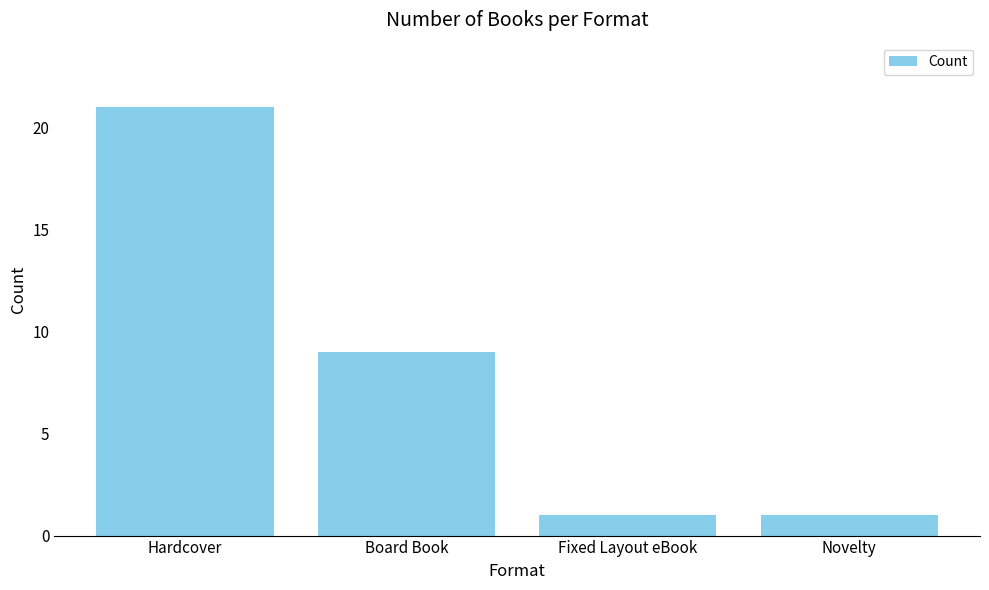

What is the average value?

8